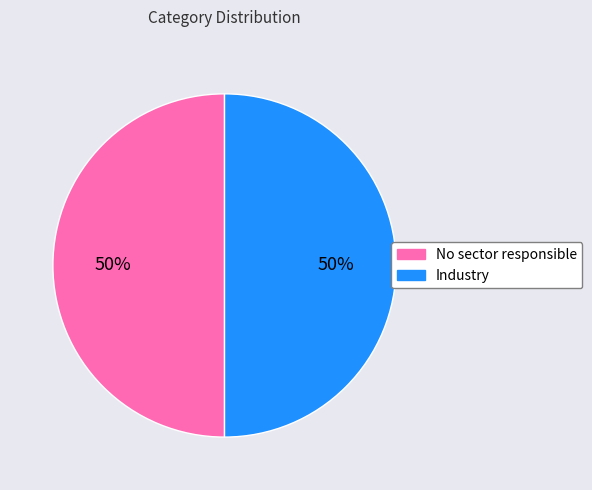

Is it true that Industry is 36% of the pie?

False